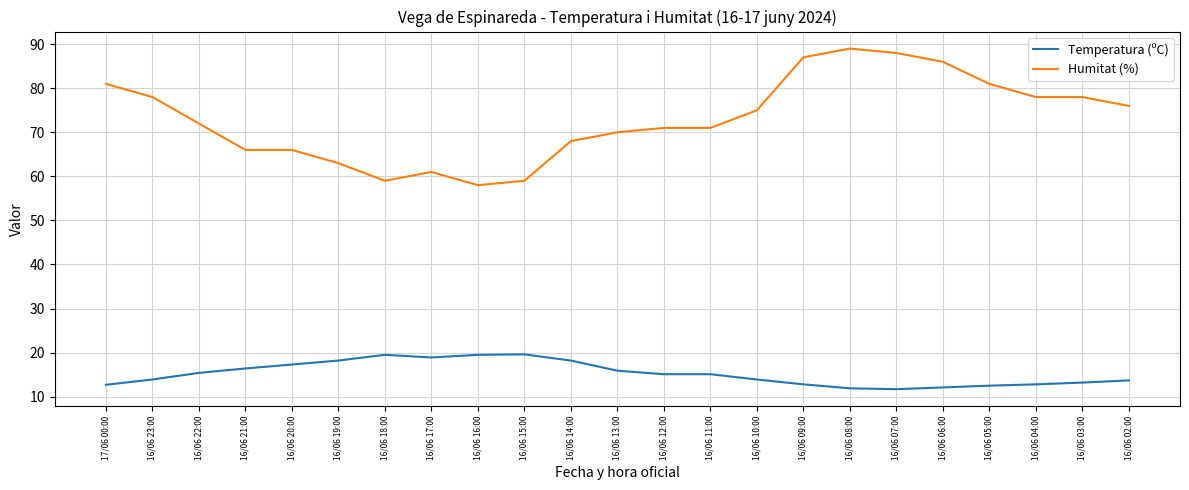

True or false: Temperatura (ºC) has a value of 3.7 at 16/06 20:00.

False